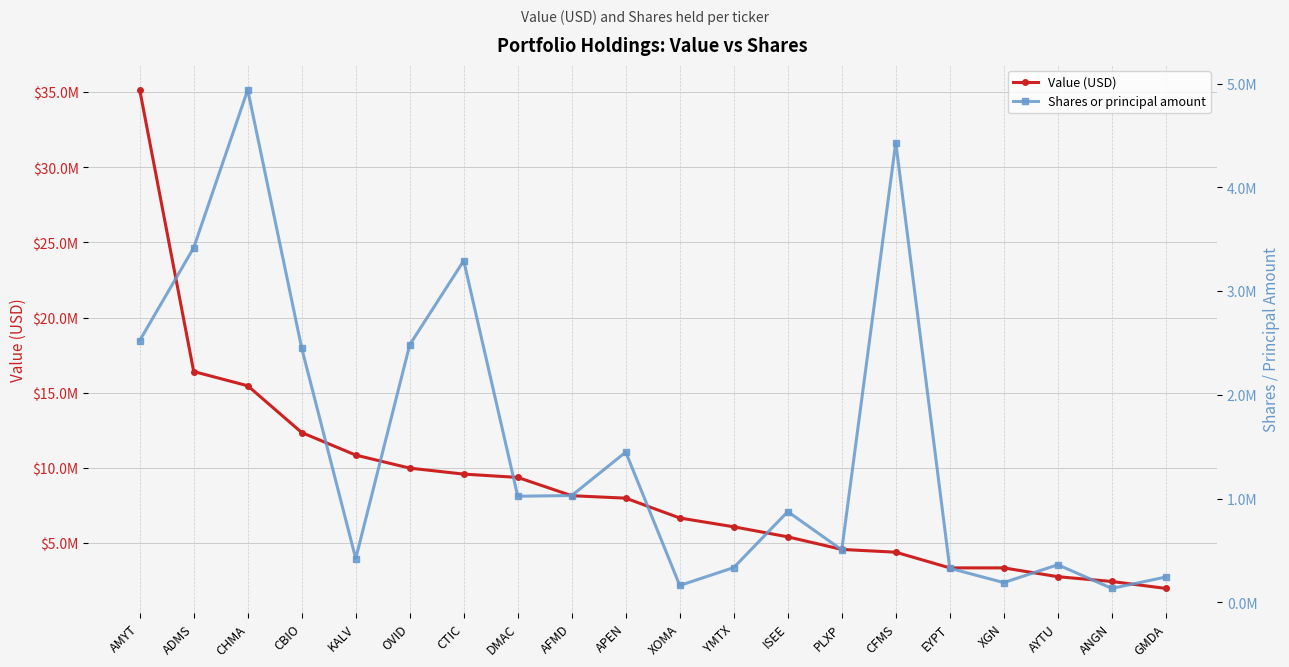

Rank the series by their maximum value, from highest to lowest.

Value (USD), Shares or principal amount